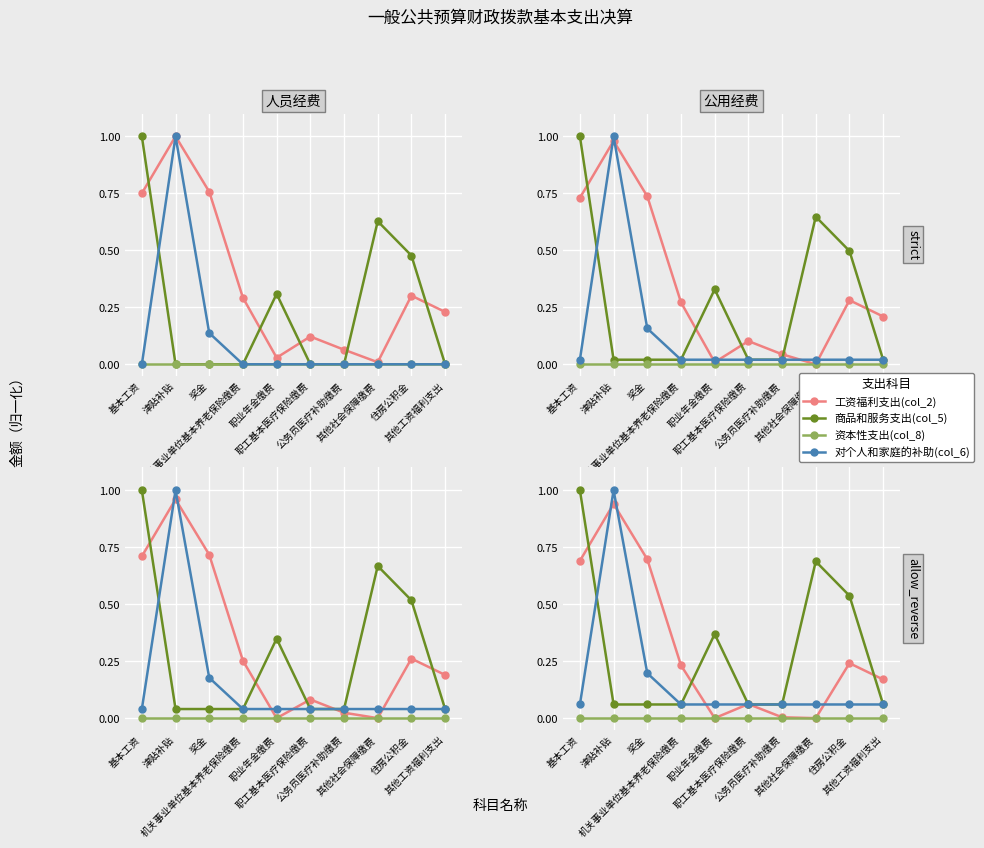

Count the number of data series in this chart.

4